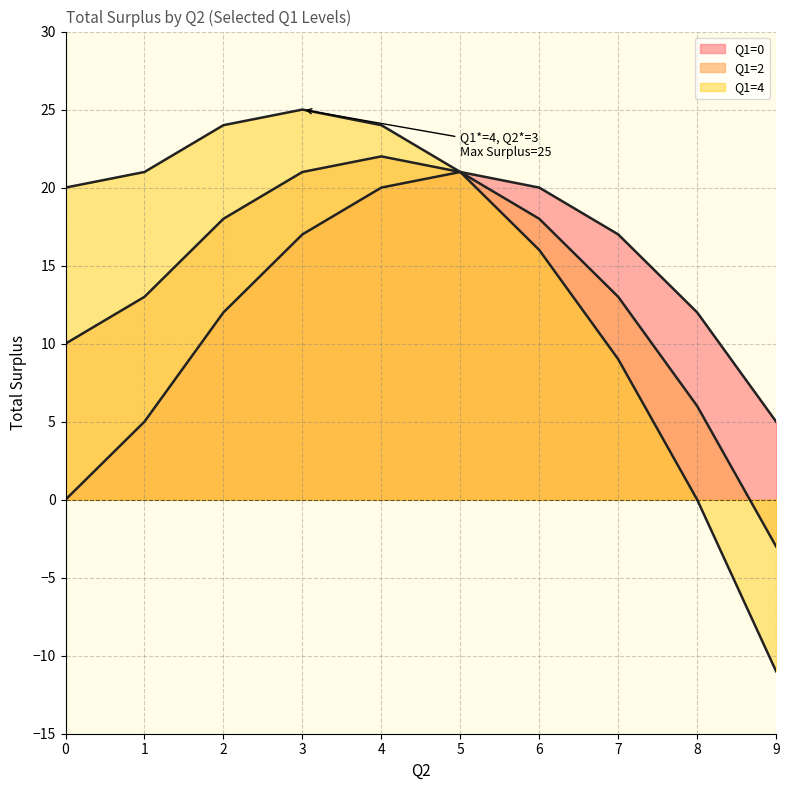

True or false: Q1=4 has more than 0 interior local peaks.

True